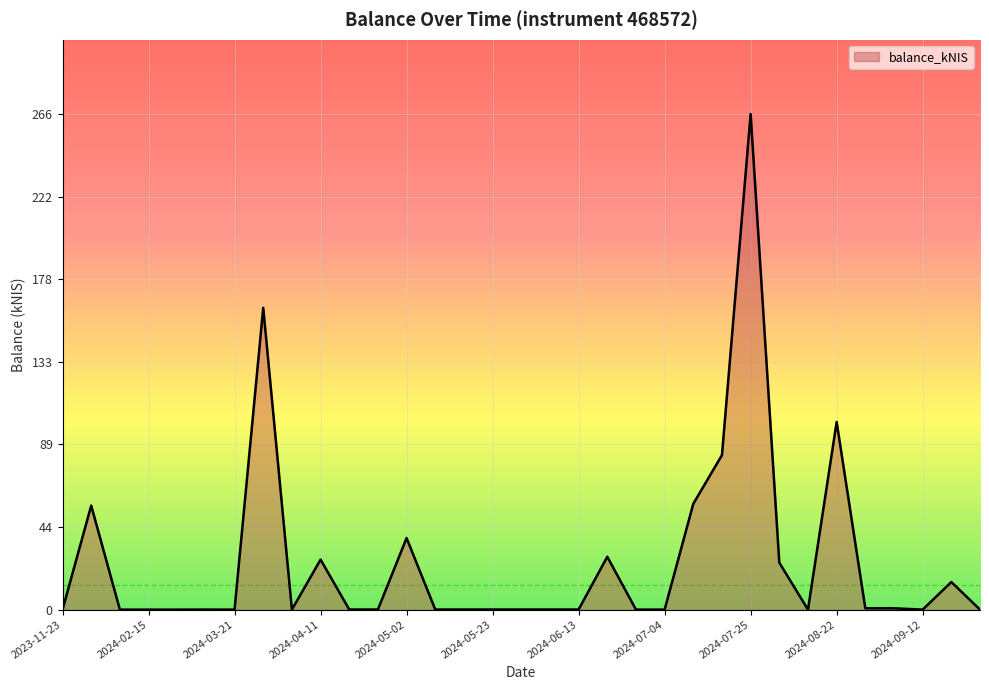

How many lines are shown in the chart?

1